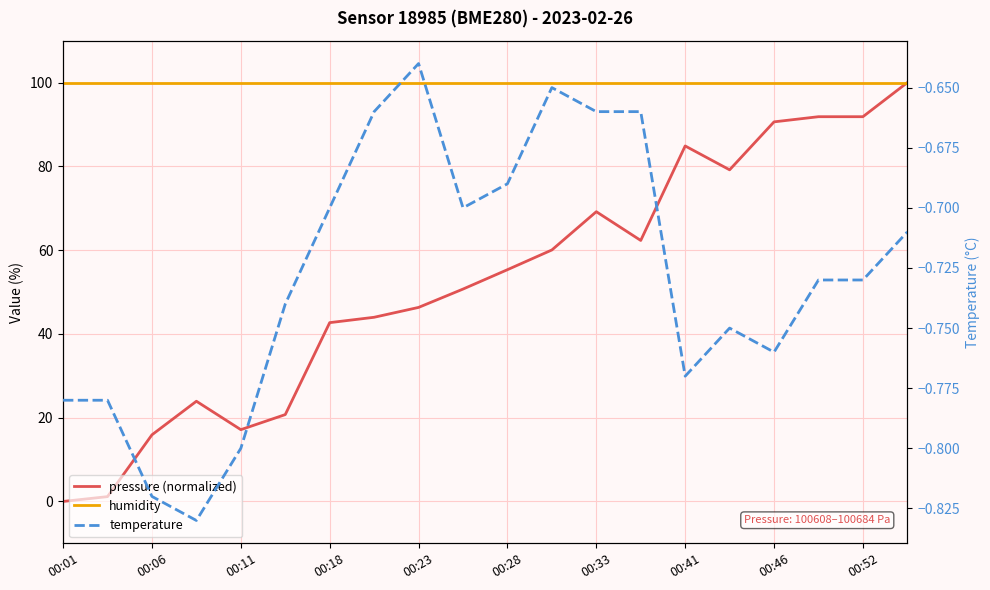

Which series has the largest total across all categories?

humidity